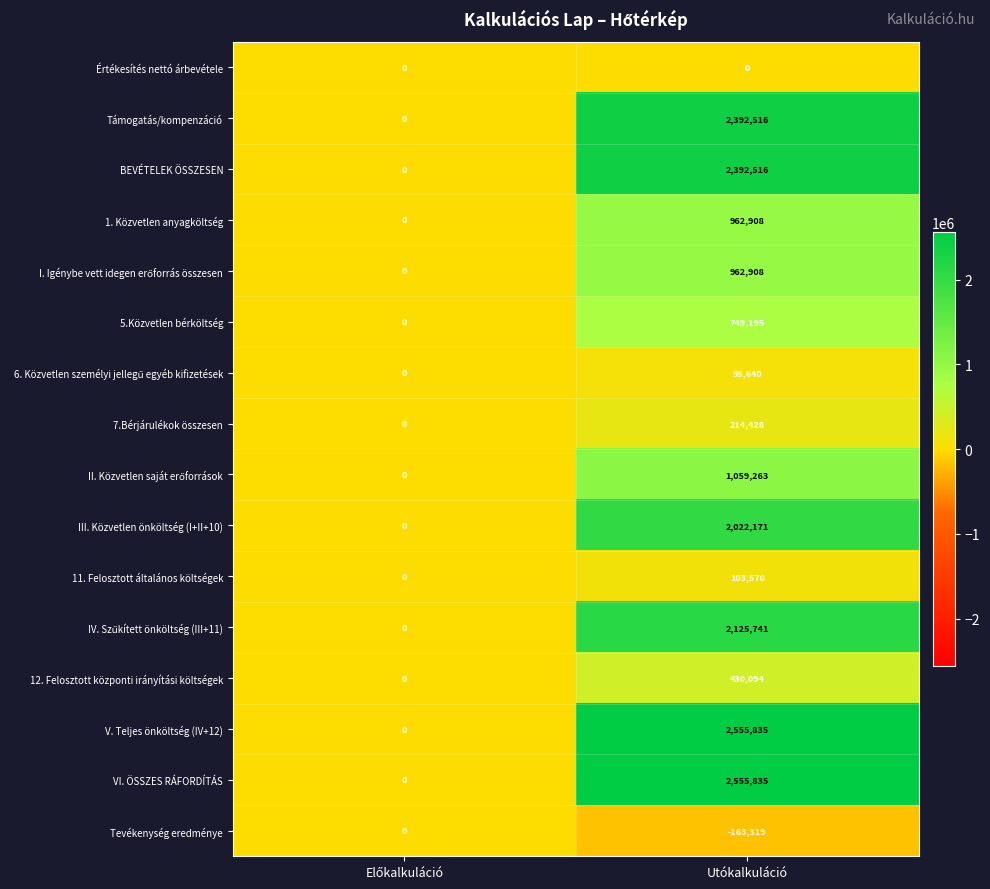

What is the average value of the VI. ÖSSZES RÁFORDÍTÁS series?

1277918